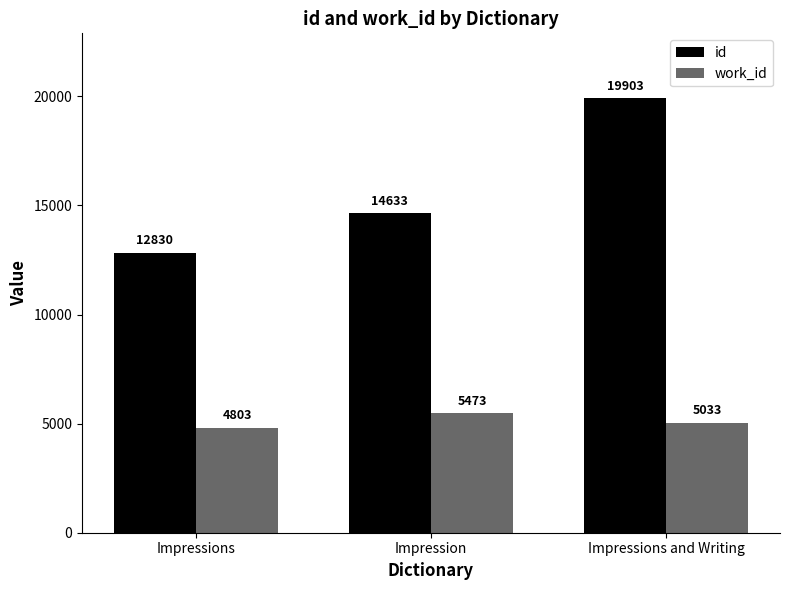

Reading left to right, extract all data points from this chart.

id: Impressions=12830	Impression=14633	Impressions and Writing=19903
work_id: Impressions=4803	Impression=5473	Impressions and Writing=5033